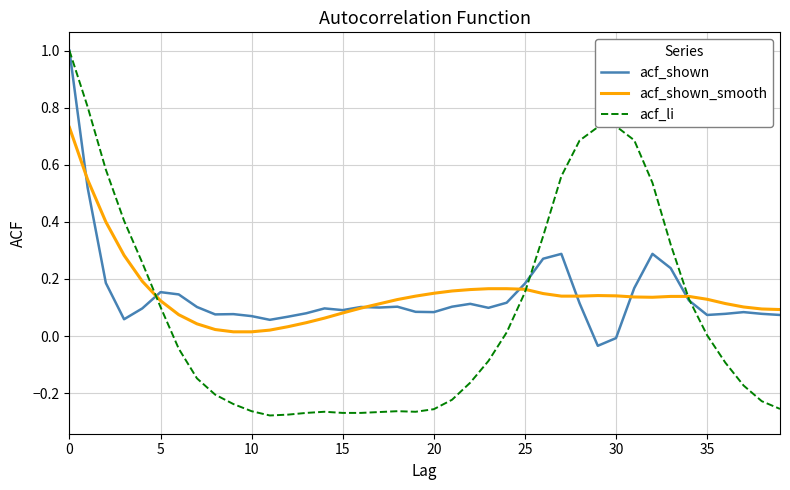

What is the greatest value displayed?

1.0